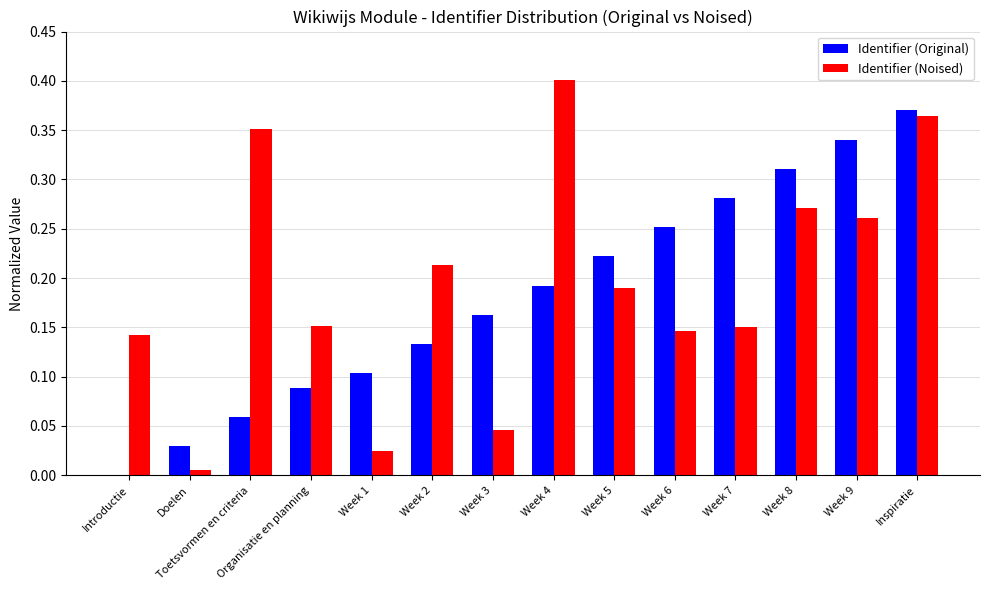

At which label does Identifier (Noised) reach its peak?

Week 4